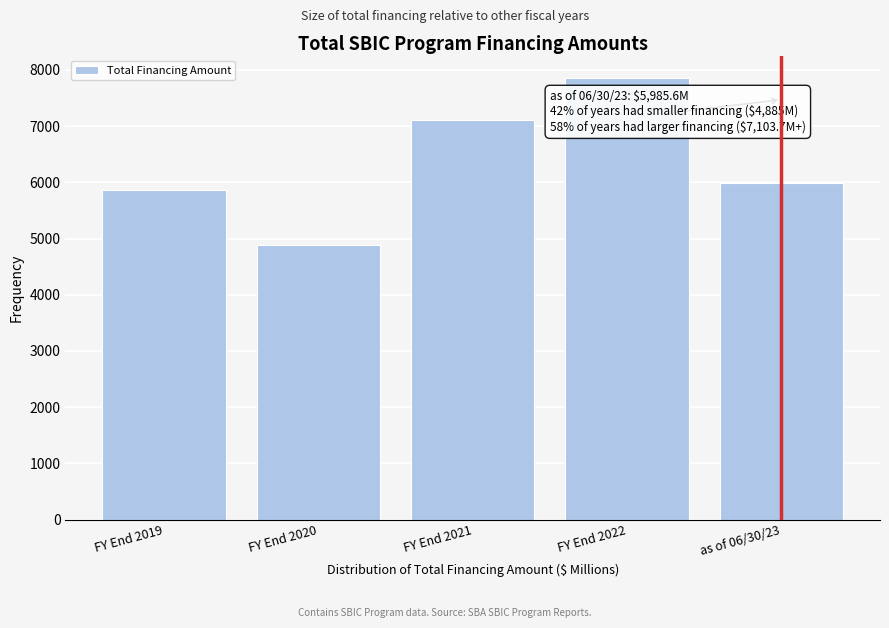

Reading left to right, extract all data points from this chart.

5865.7	4885.0	7103.7	7862.4	5985.6